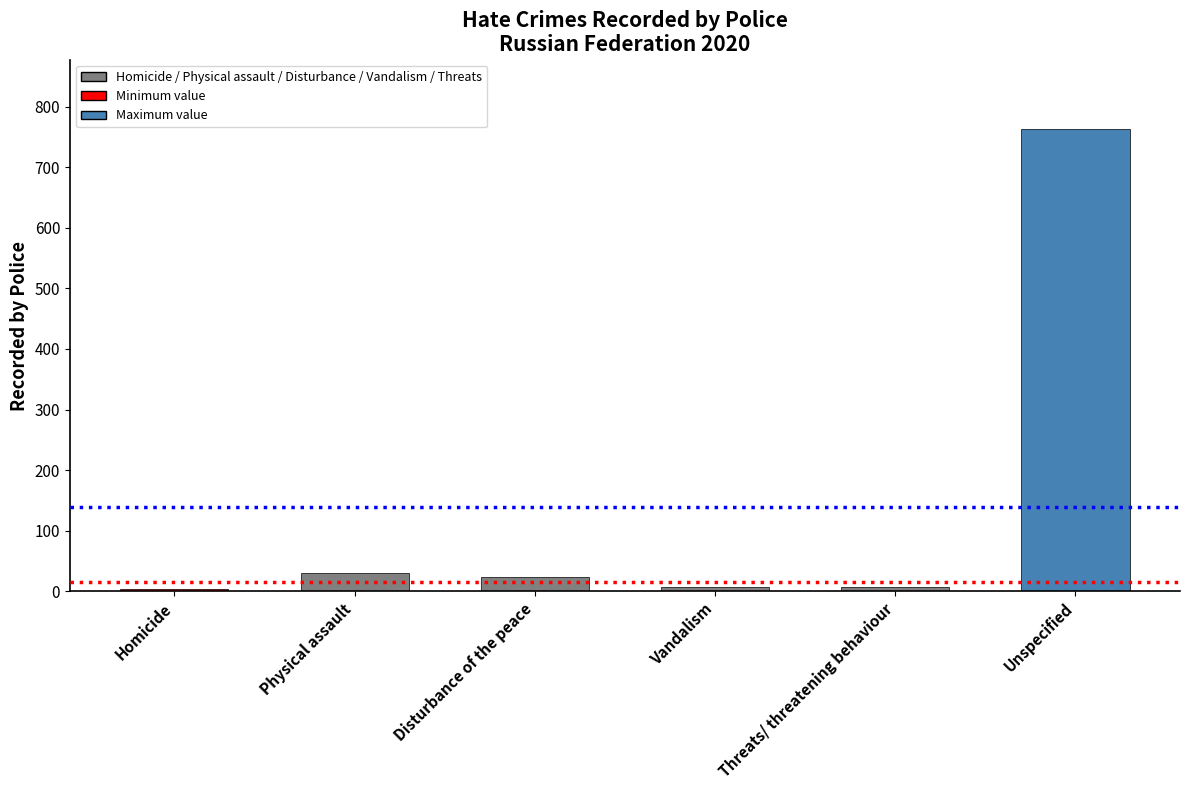

What is the label of the 2nd bar from the right?

Threats/ threatening behaviour